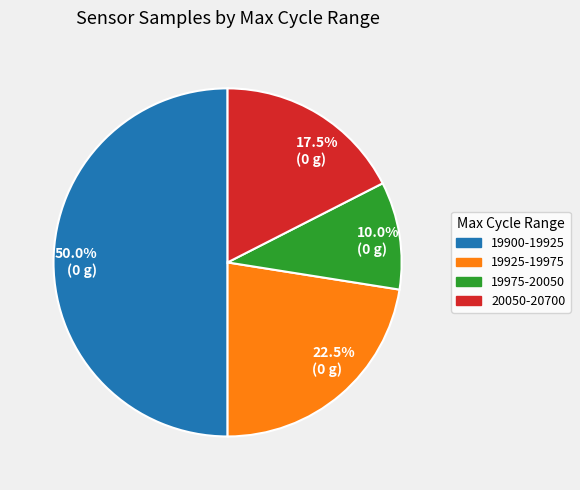

What percentage do 50.0% (0 g) and 10.0% (0 g) together represent?

60.0%